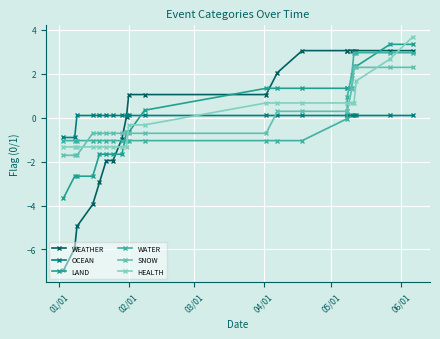

The value of WEATHER at 04/01 is -1.9. True or false?

False